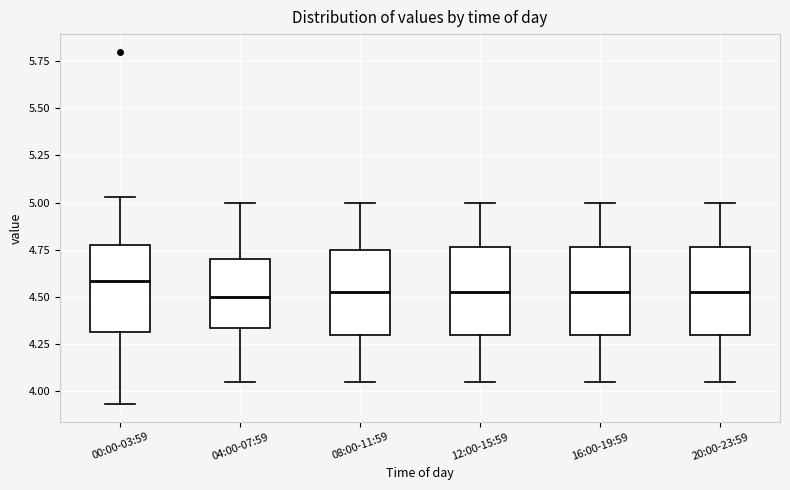

Where is the lower edge of the box for 16:00-19:59 on the y-axis? The values are not printed on the chart, so give them approximately, as read against the axis.

4.30